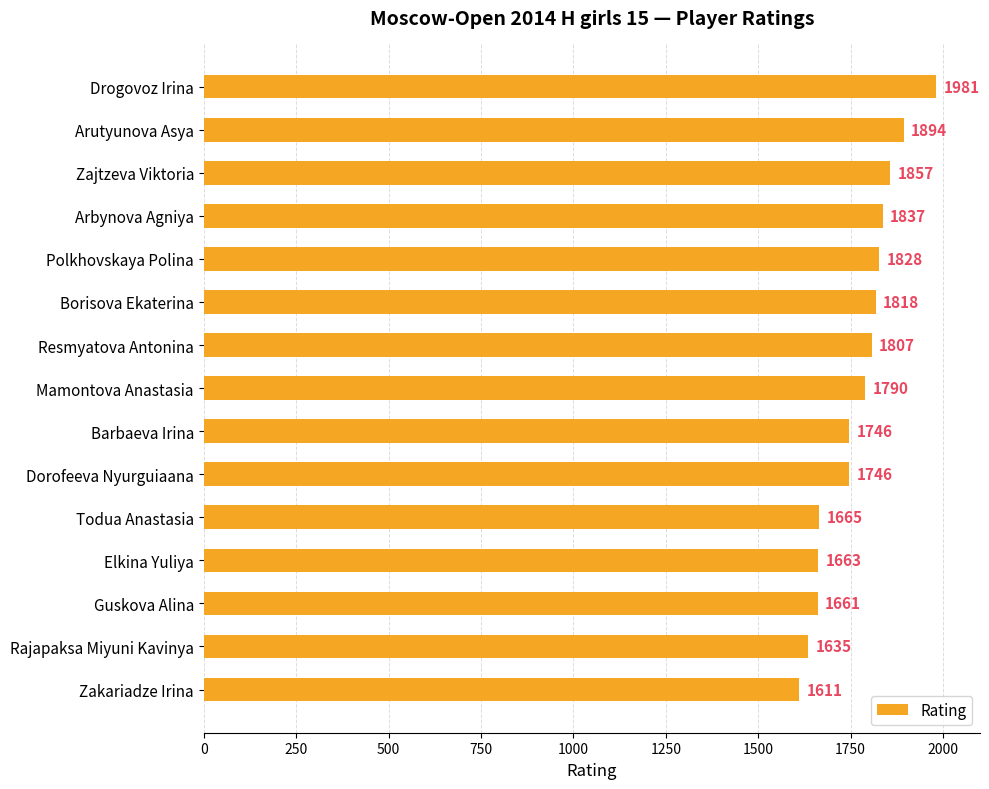

Reading top to bottom, transcribe all the data shown in this chart.

1981	1894	1857	1837	1828	1818	1807	1790	1746	1746	1665	1663	1661	1635	1611